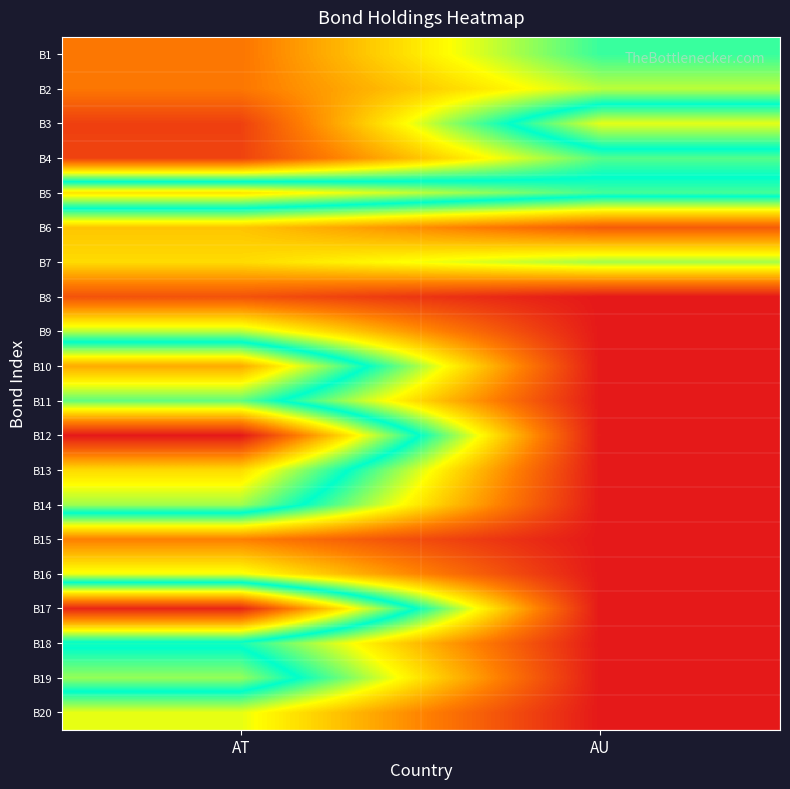

Reading left to right, what are all the values shown in this chart?

B1: AT=25298504	AU=76924326
B2: AT=25494484	AU=62676655
B3: AT=10772485	AU=107588711
B4: AT=11575102	AU=74046396
B5: AT=116215736	AU=90146661
B6: AT=42983753	AU=18320372
B7: AT=47759864	AU=65319442
B8: AT=15737838	AU=0
B9: AT=62953102	AU=0
B10: AT=128608376	AU=0
B11: AT=93153937	AU=0
B12: AT=165822806	AU=0
B13: AT=118231213	AU=0
B14: AT=100238376	AU=0
B15: AT=27673539	AU=0
B16: AT=57114486	AU=0
B17: AT=162144597	AU=0
B18: AT=80472572	AU=0
B19: AT=99027969	AU=0
B20: AT=57968567	AU=0